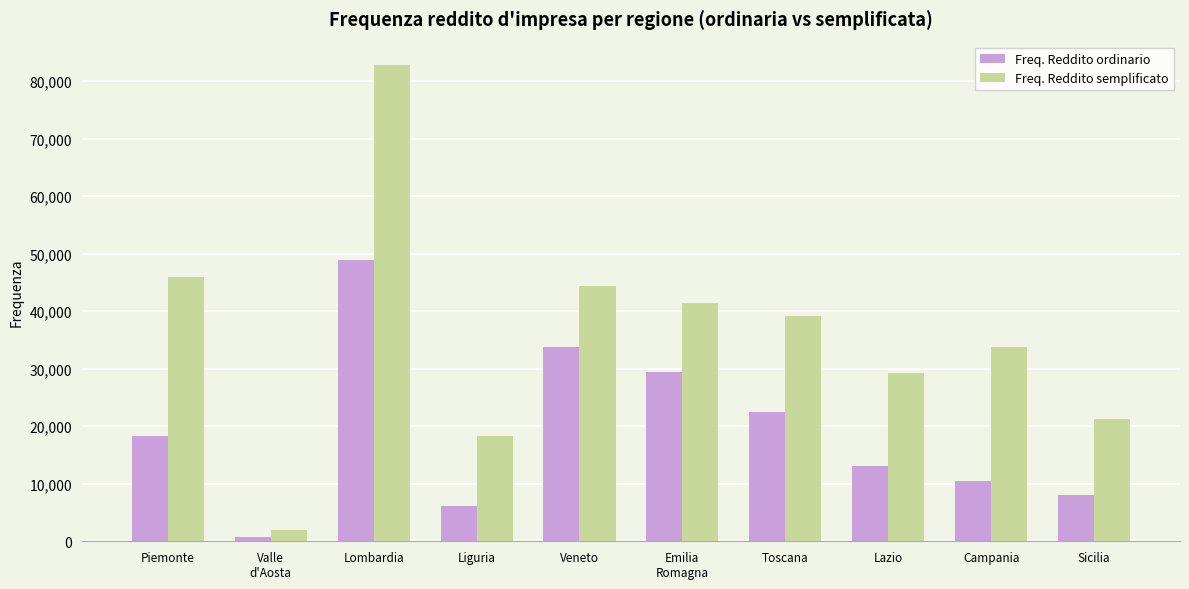

Reading left to right, extract all data points from this chart.

Freq. Reddito ordinario: Piemonte=18384	Valle
d'Aosta=769	Lombardia=48865	Liguria=6108	Veneto=33764	Emilia
Romagna=29425	Toscana=22490	Lazio=13017	Campania=10425	Sicilia=8120
Freq. Reddito semplificato: Piemonte=45897	Valle
d'Aosta=1894	Lombardia=82731	Liguria=18231	Veneto=44396	Emilia
Romagna=41346	Toscana=39114	Lazio=29188	Campania=33690	Sicilia=21241